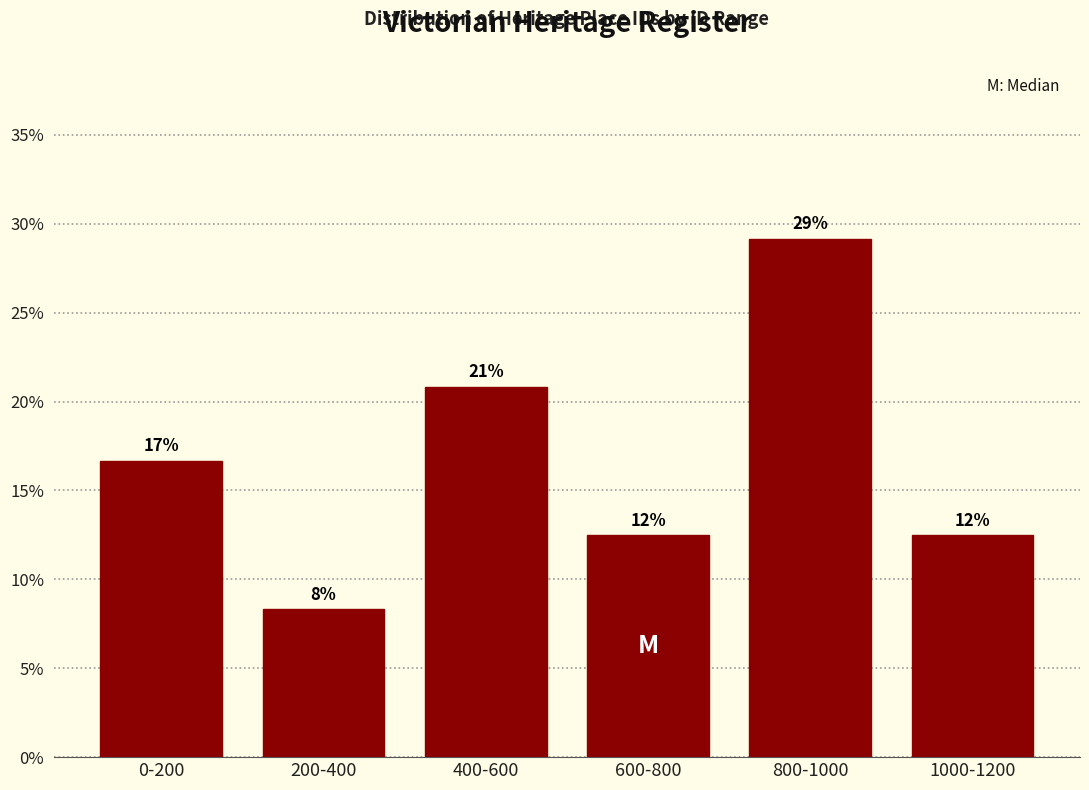

How many bars are there in total?

6